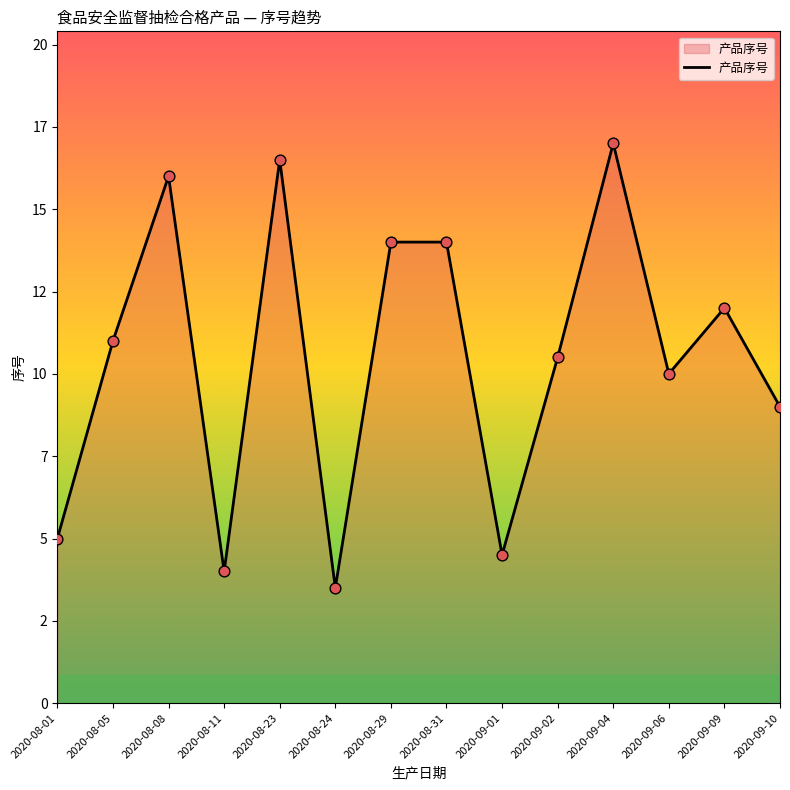

Which has a higher value, 2020-08-29 or 2020-08-31?

2020-08-29